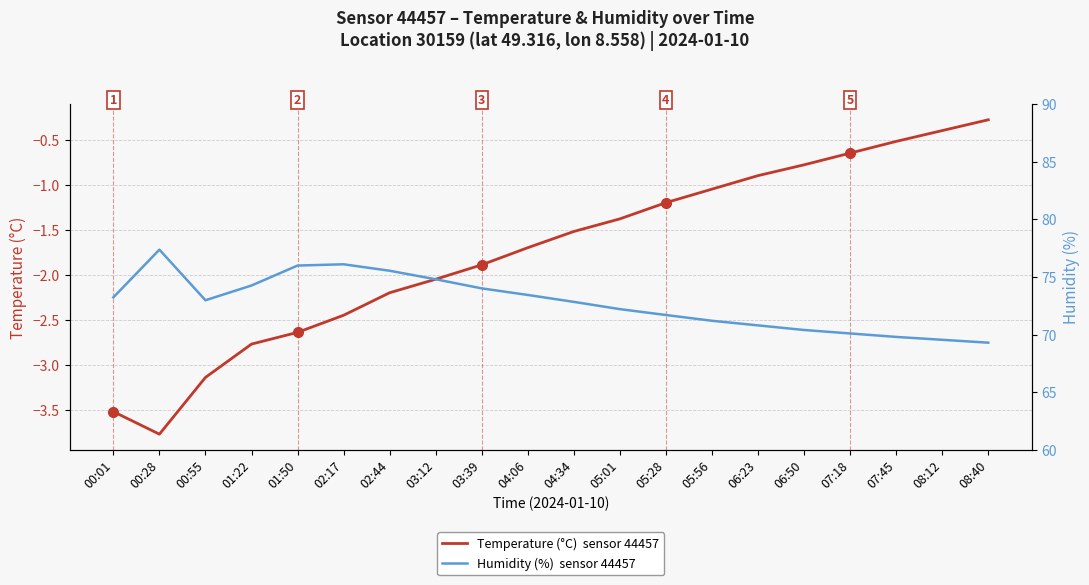

True or false: Temperature (°C)  sensor 44457 and Humidity (%)  sensor 44457 cross at least once.

False